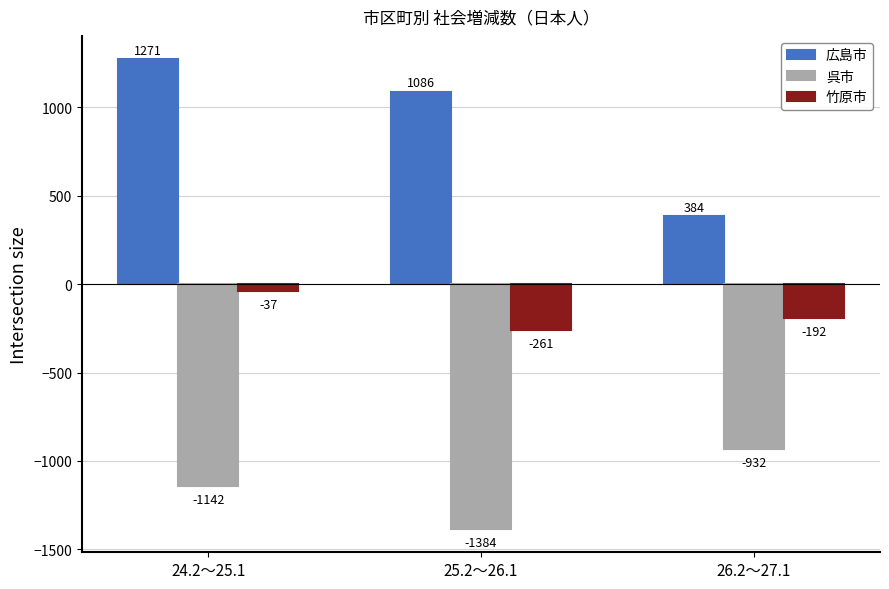

The value of 呉市 at 26.2～27.1 is -932. True or false?

True